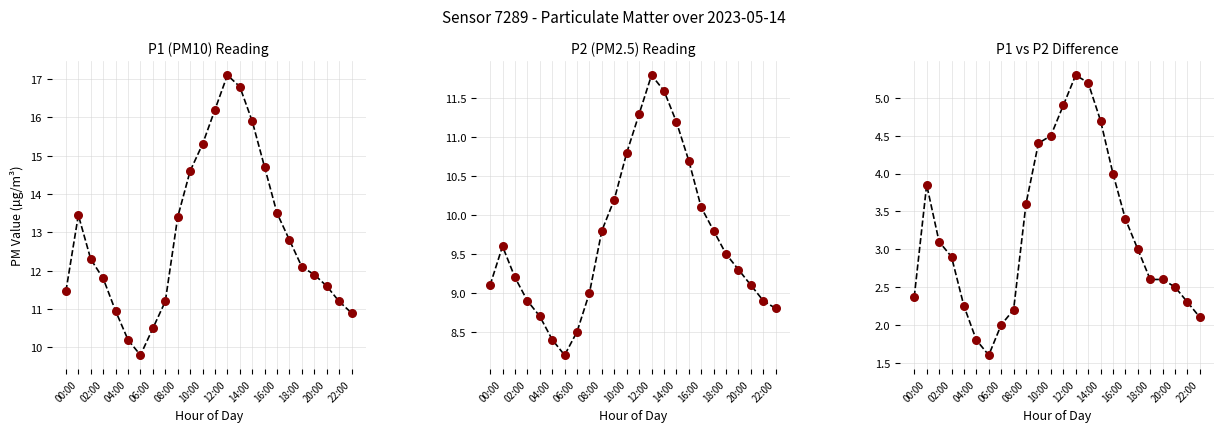

What are all the series names shown in the legend?

P1 (PM10) Reading, P2 (PM2.5) Reading, P1 vs P2 Difference